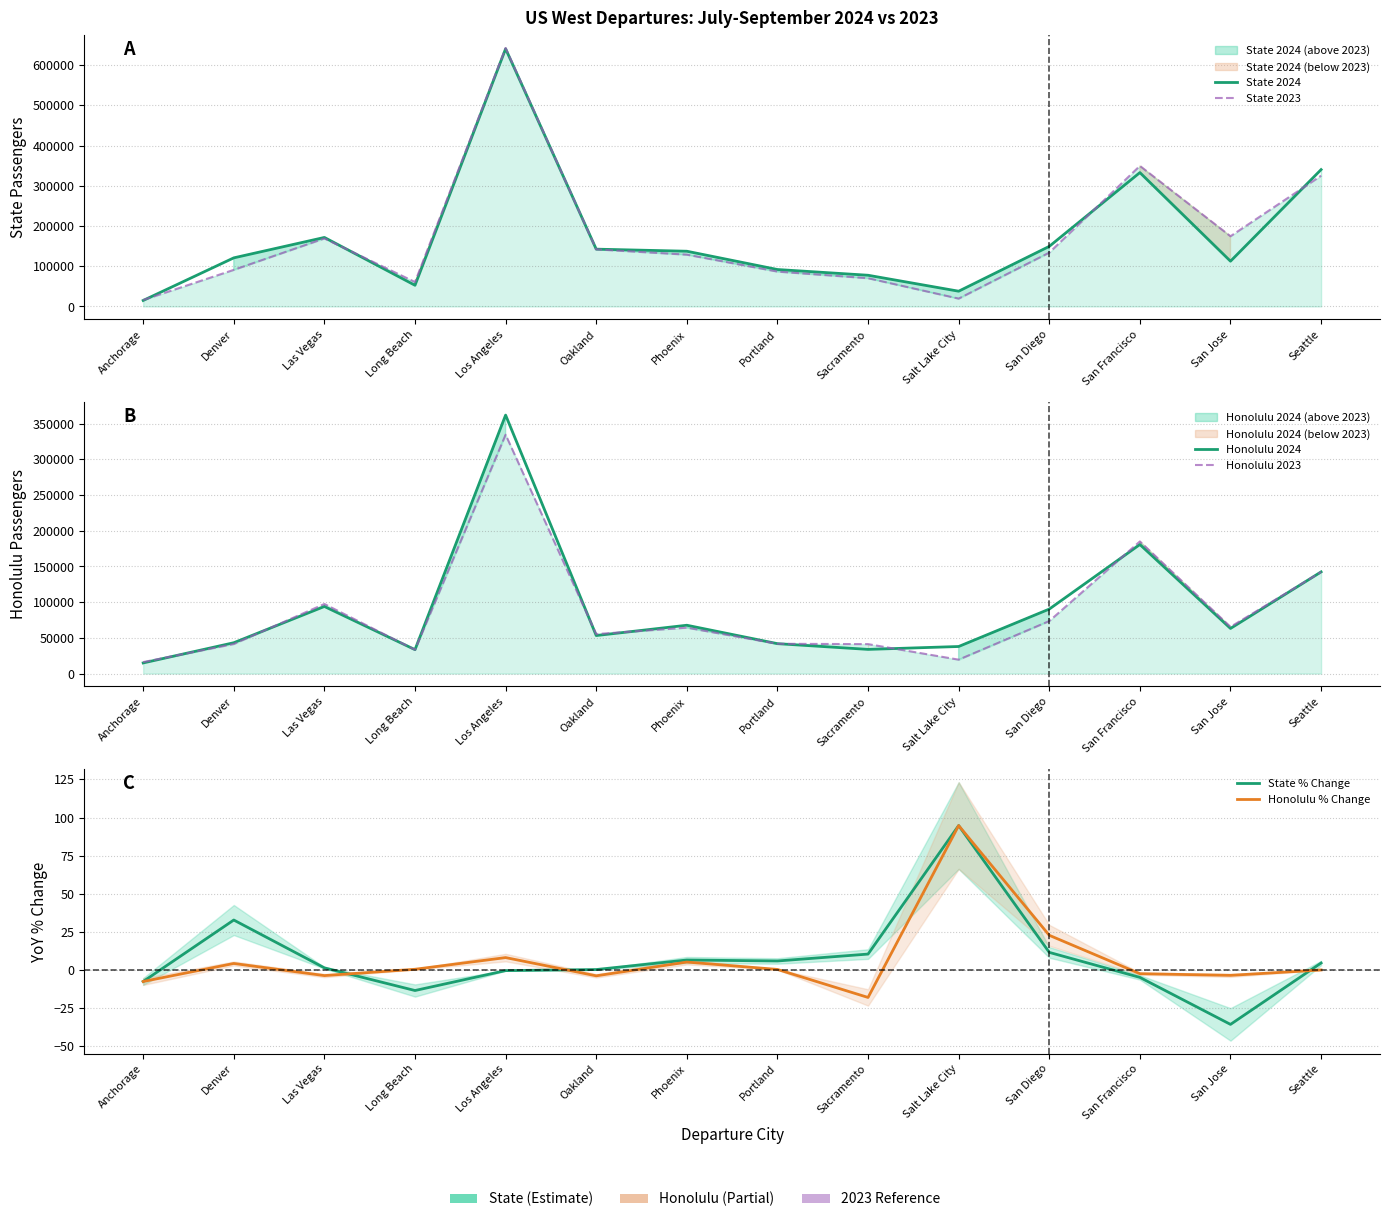

What is the minimum value shown in the chart?

-35.6